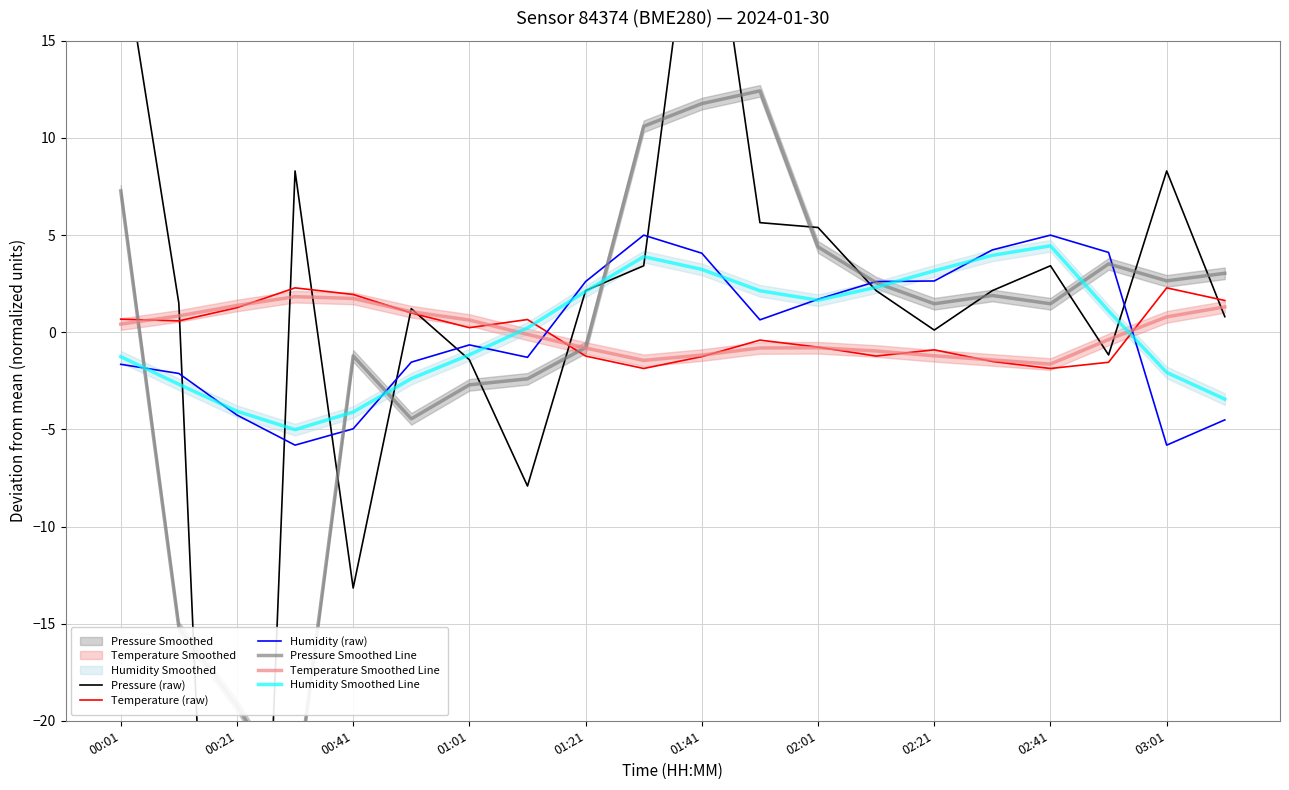

Is it true that Humidity Smoothed Line equals 0.0 at 02:21?

False